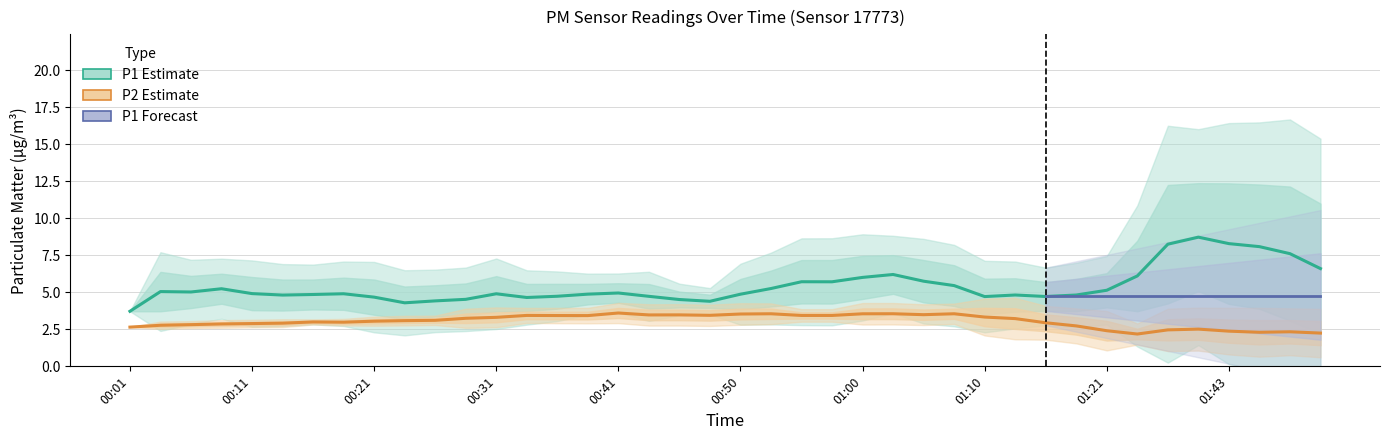

At which category does P1 reach its first local valley?

00:06